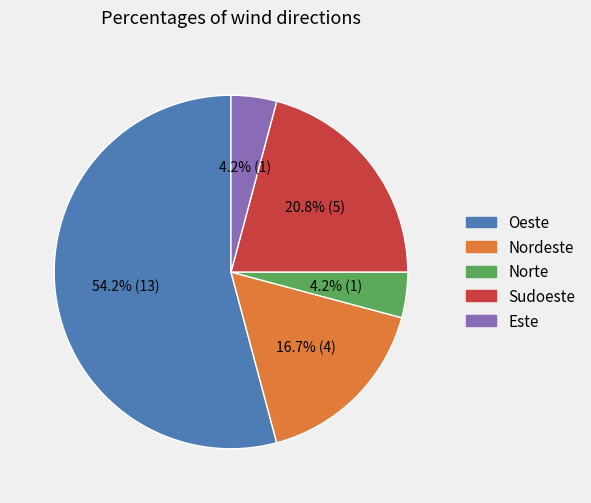

Is there any slice that represents more than half of the pie?

Yes